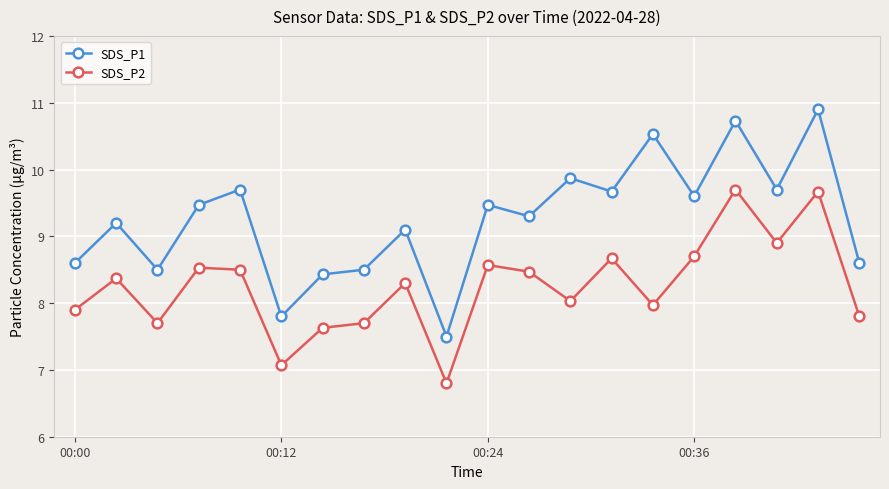

What is the highest value of the SDS_P2 series?

9.7